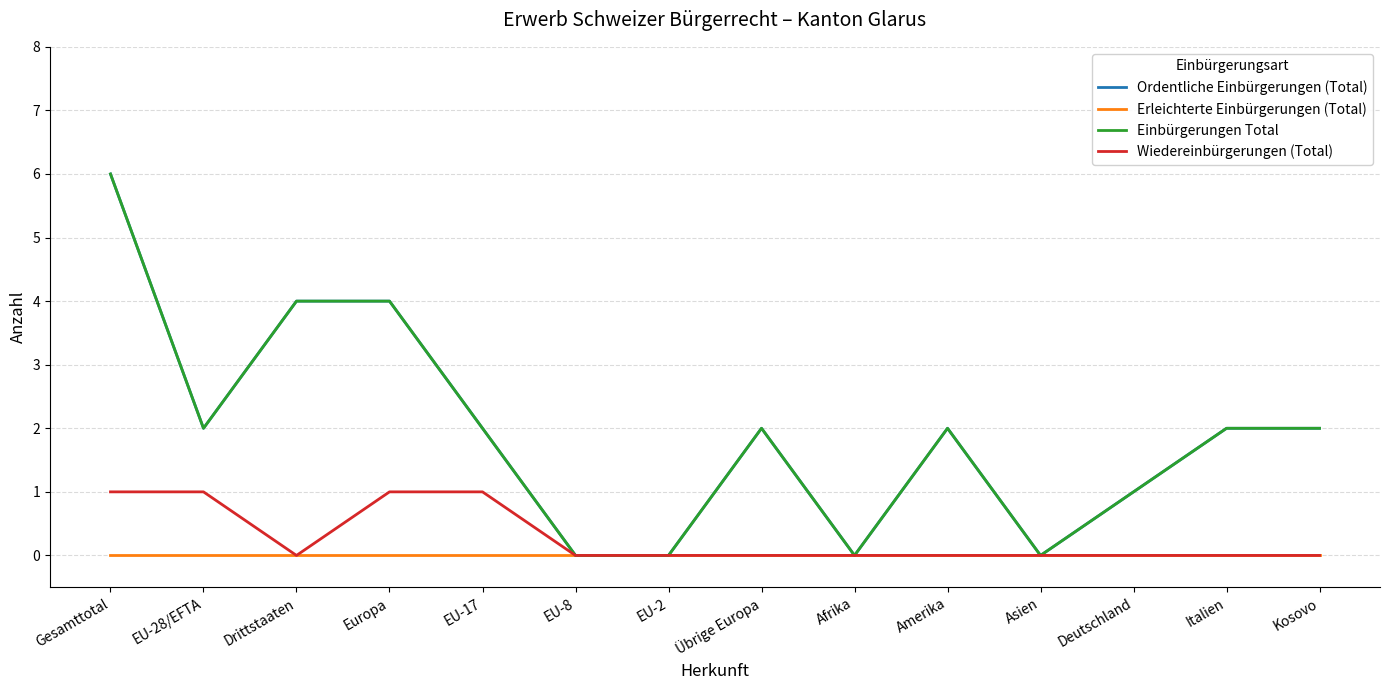

Is this an area chart (filled region under the line)?

No